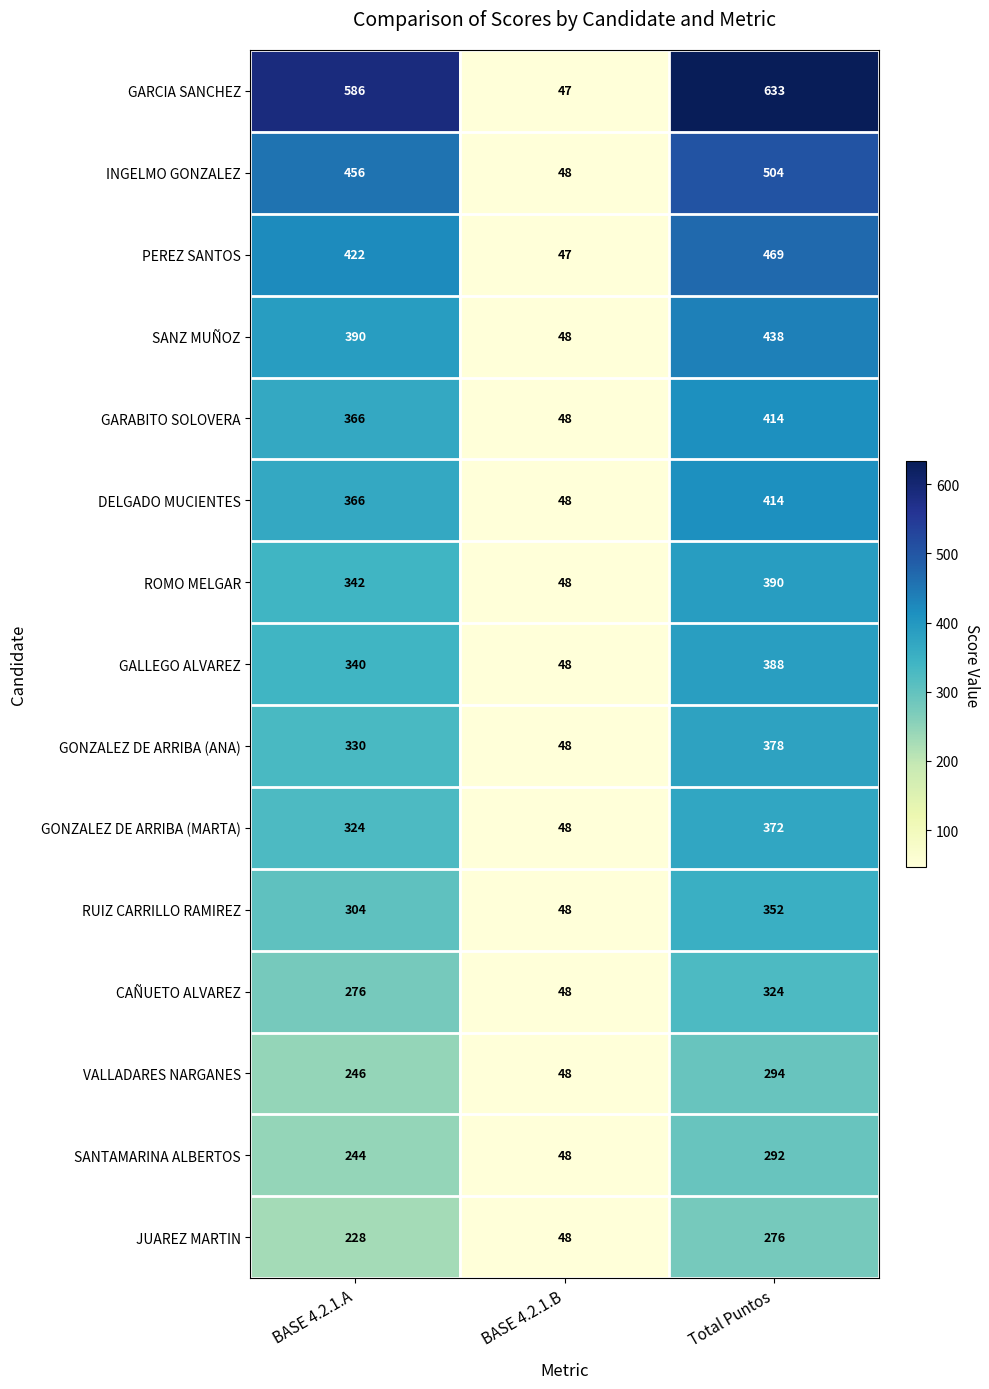

What is the difference between the maximum and minimum values in the GARCIA SANCHEZ series?

586